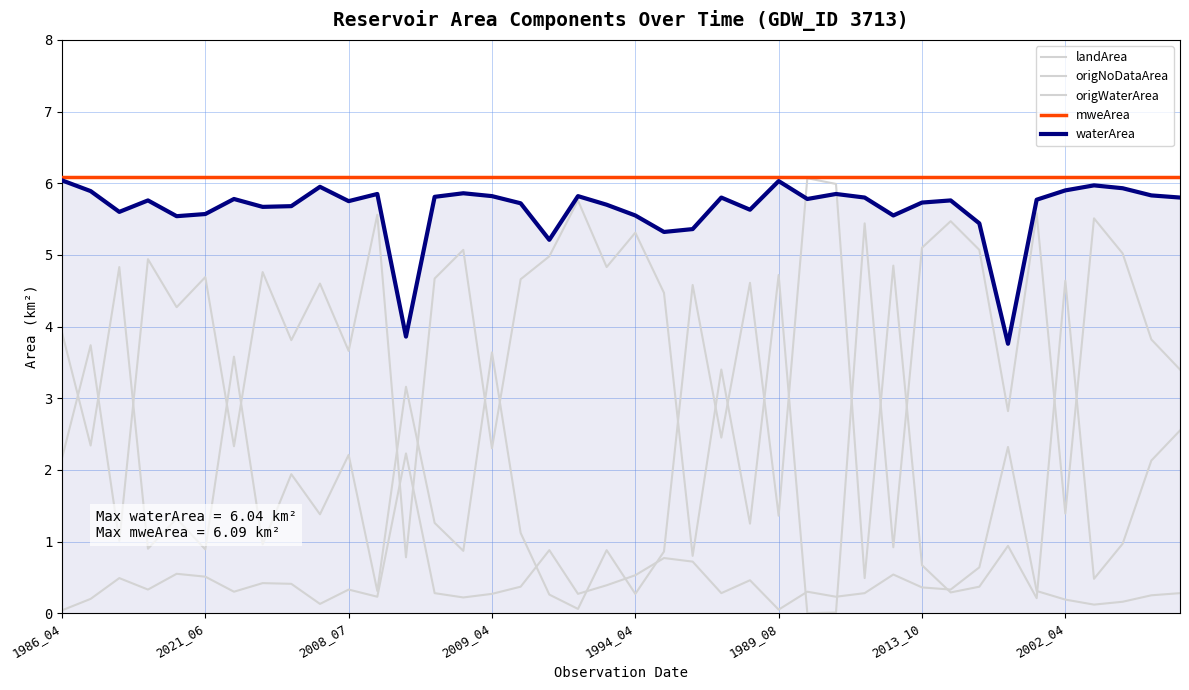

True or false: mweArea has more than 1 interior local peaks.

False